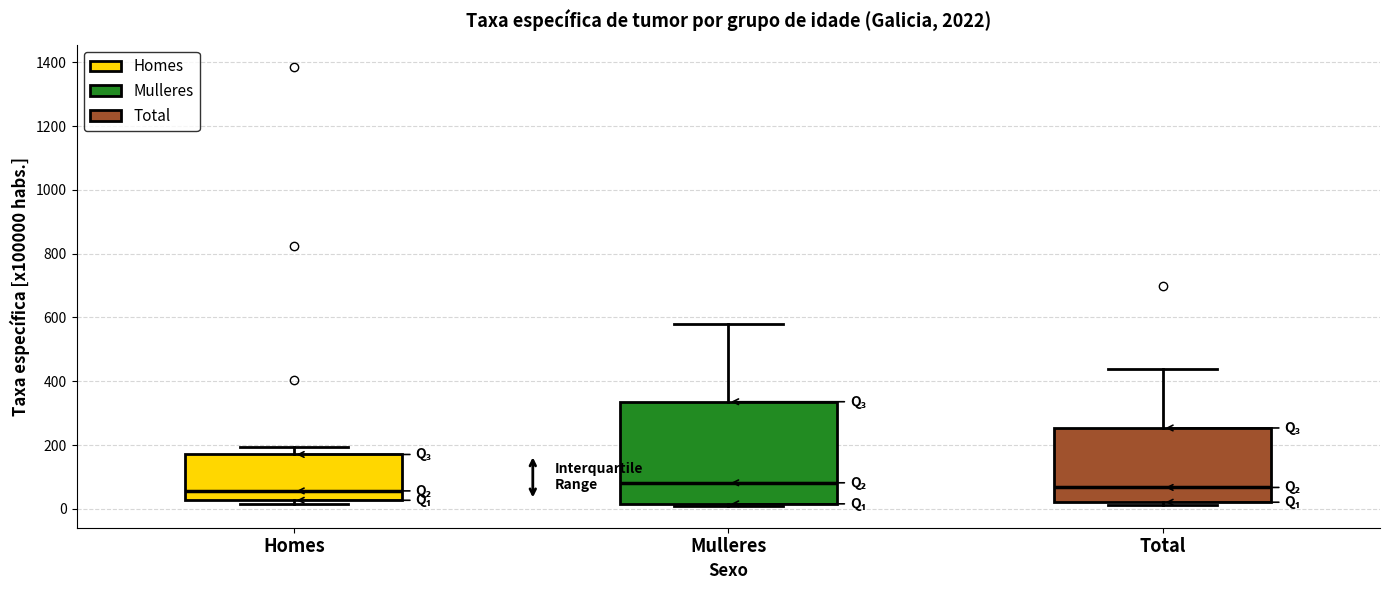

Comparing the boxes themselves (not the whiskers), which one is the tallest?

Mulleres